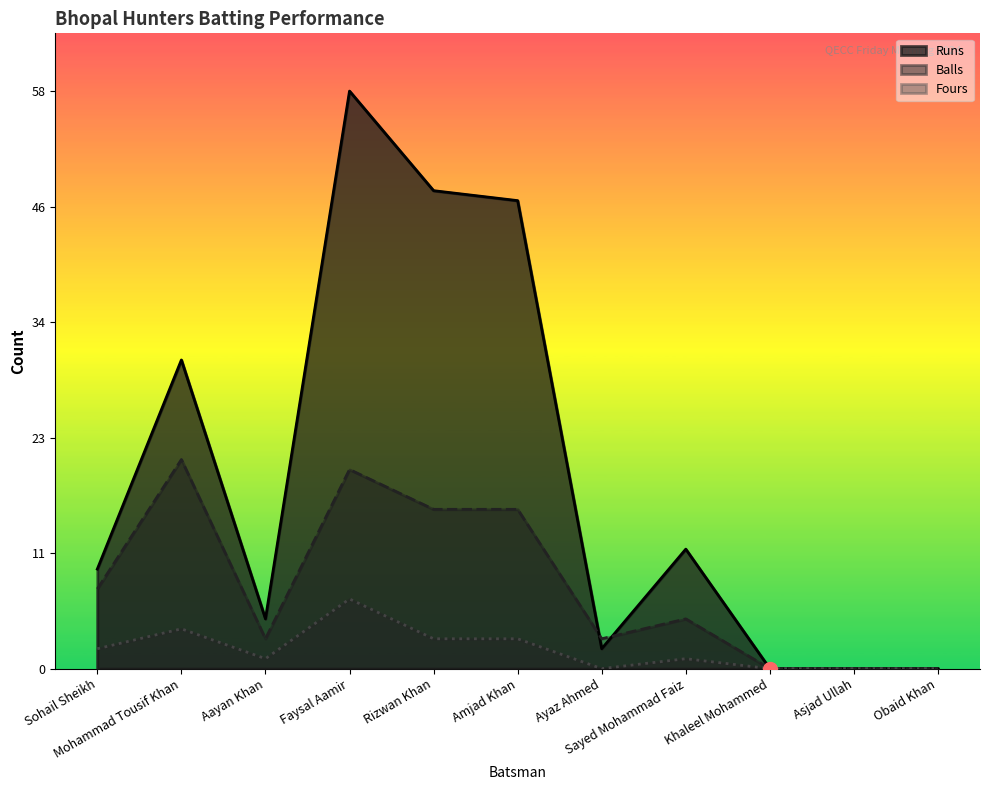

At which category does the chart reach its minimum across all series?

Khaleel Mohammed